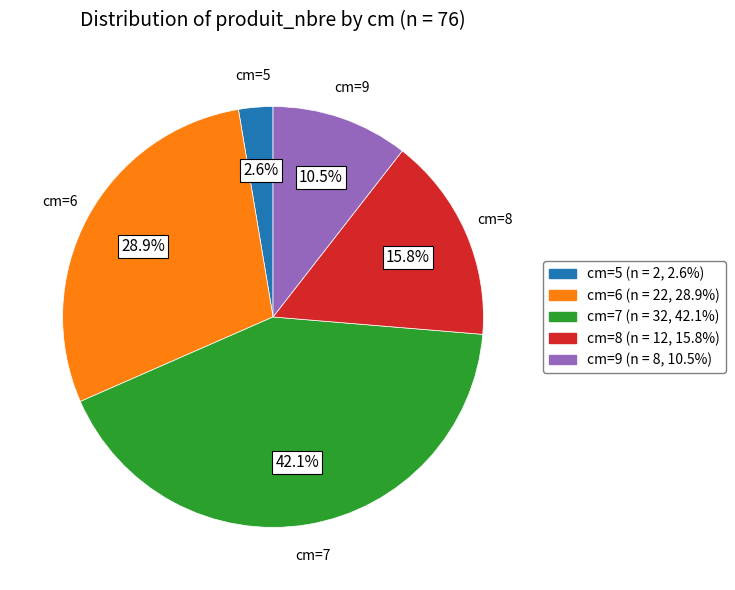

Between cm=7 and cm=5, which is larger?

cm=7